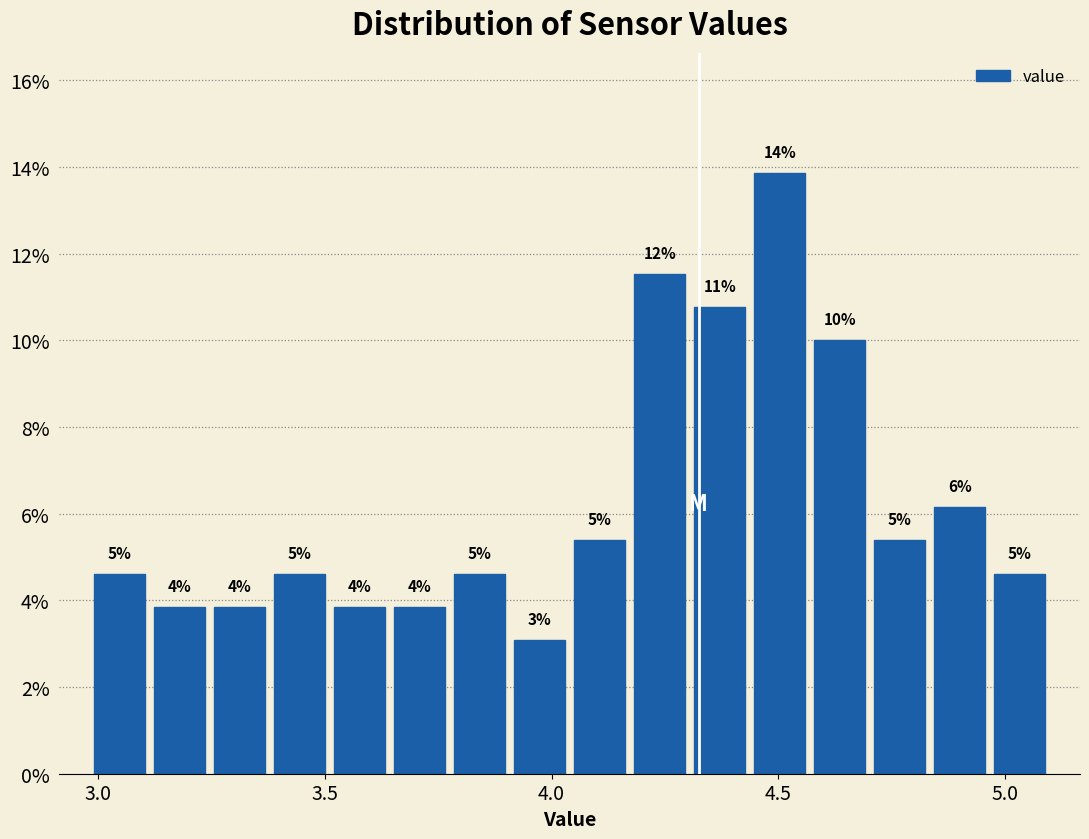

Read against the x-axis, roughly where is the centre of the tallest bar?

4.50